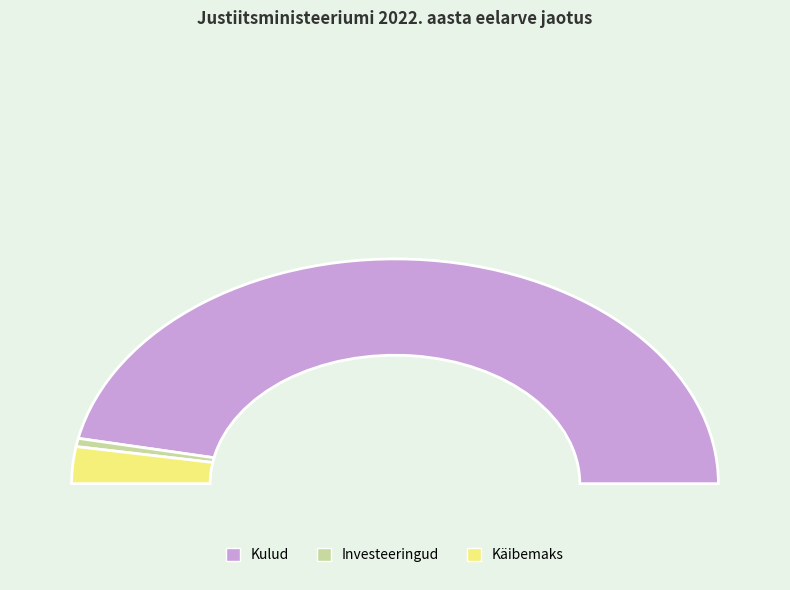

Do Käibemaks and Kulud together represent more than half of the pie?

Yes